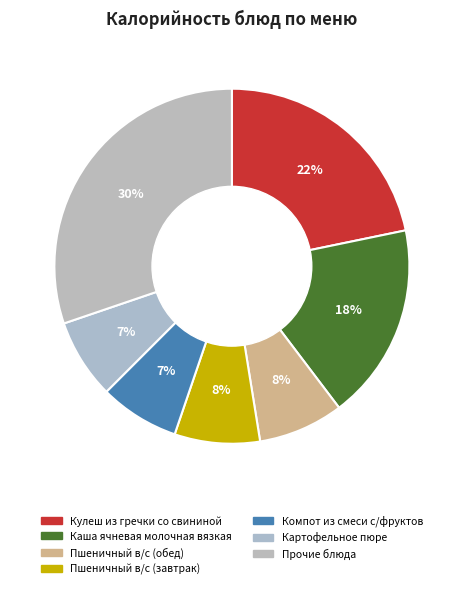

Count the number of slices in the pie.

7